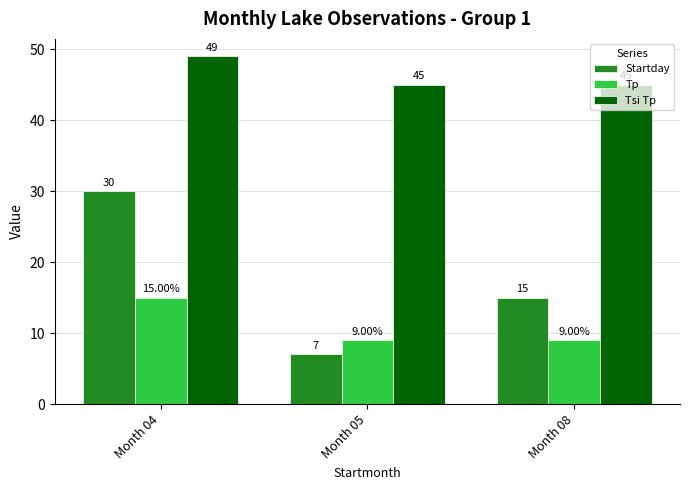

What is the value of the Startday bar at the 2nd from the left?

7